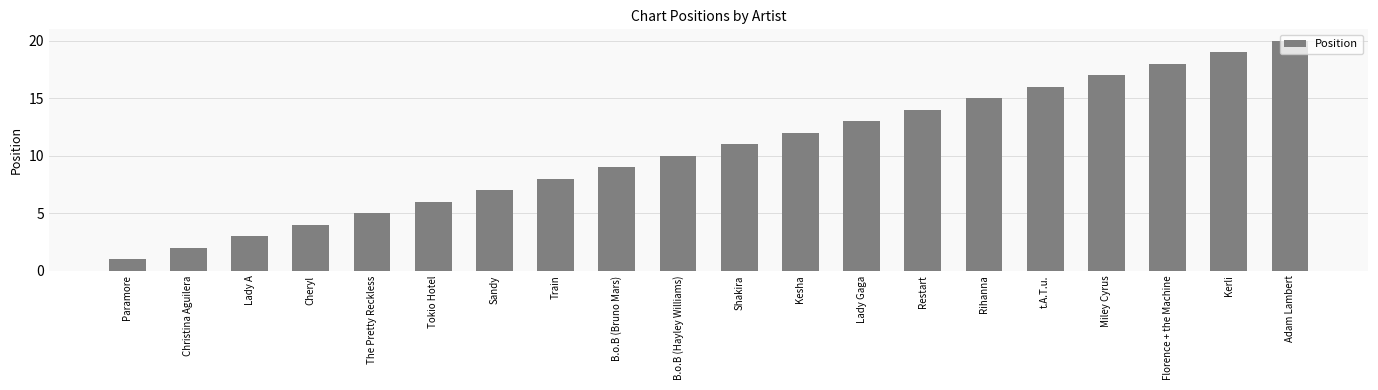

Rank the categories by value from lowest to highest.

Paramore, Christina Aguilera, Lady A, Cheryl, The Pretty Reckless, Tokio Hotel, Sandy, Train, B.o.B (Bruno Mars), B.o.B (Hayley Williams), Shakira, Kesha, Lady Gaga, Restart, Rihanna, t.A.T.u., Miley Cyrus, Florence + the Machine, Kerli, Adam Lambert